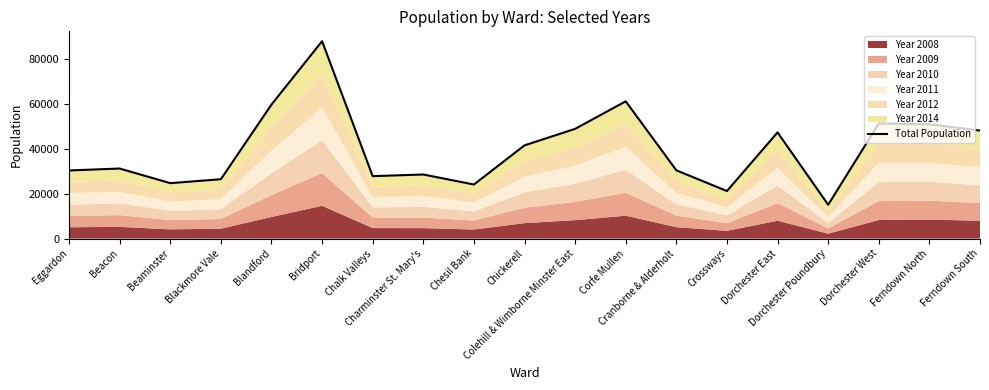

What is the change in value from Chalk Valleys to Chesil Bank?

-3720